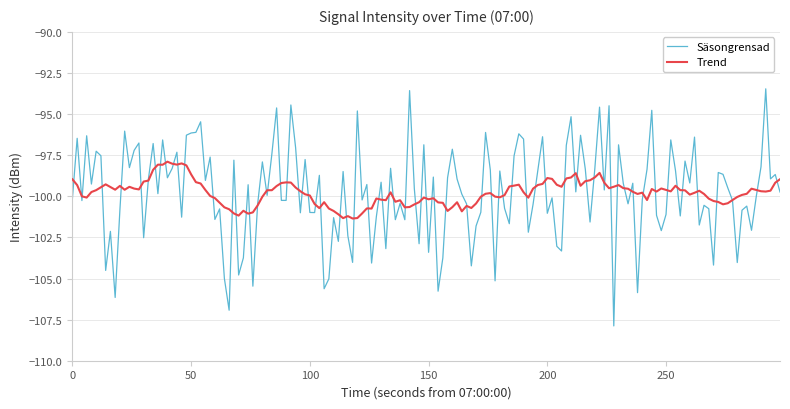

List the series in order of their peak value, lowest first.

Trend, Säsongrensad